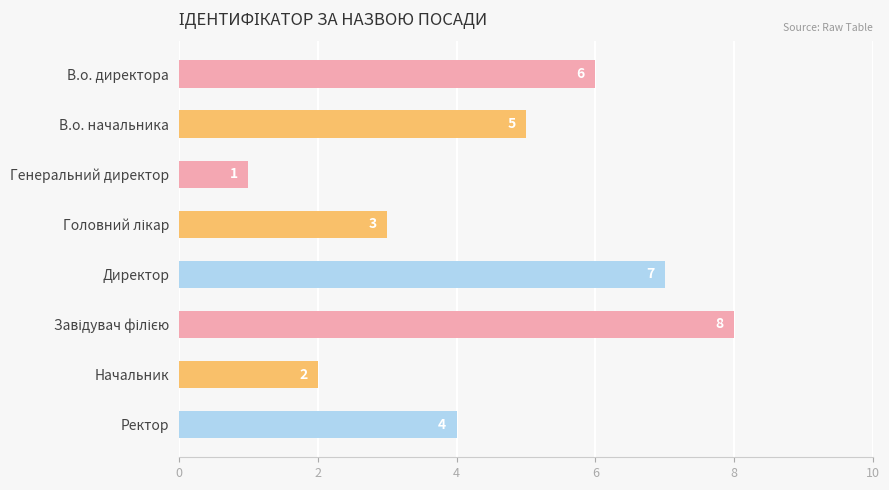

The value at В.о. директора is 6. True or false?

True